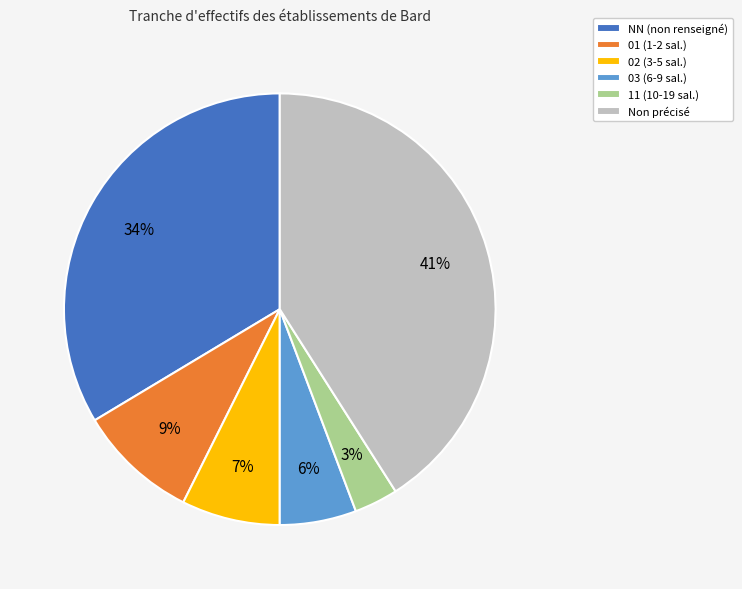

What percentage is the 01 (1-2 sal.) slice, to the nearest percent?

9%